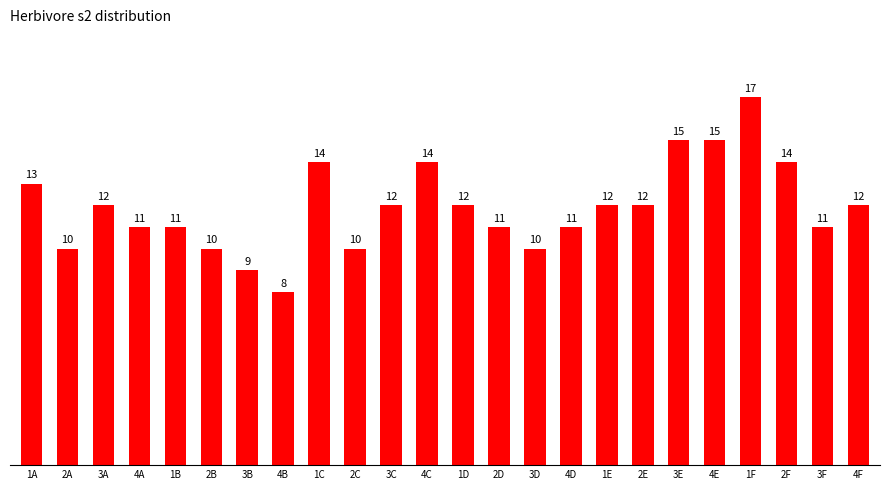

What is the greatest value displayed?

17